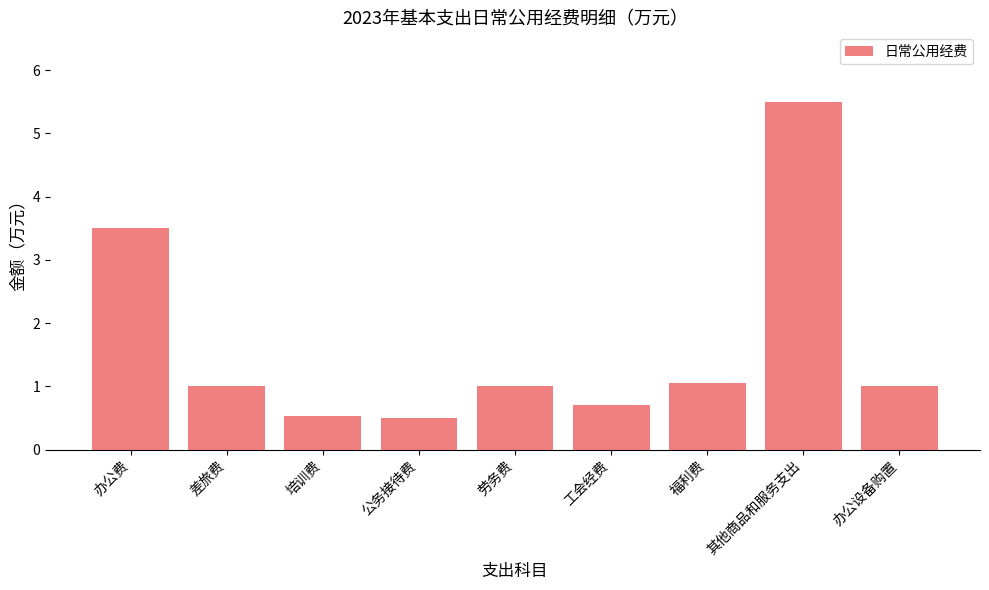

At which label is the value closest to 3?

办公费